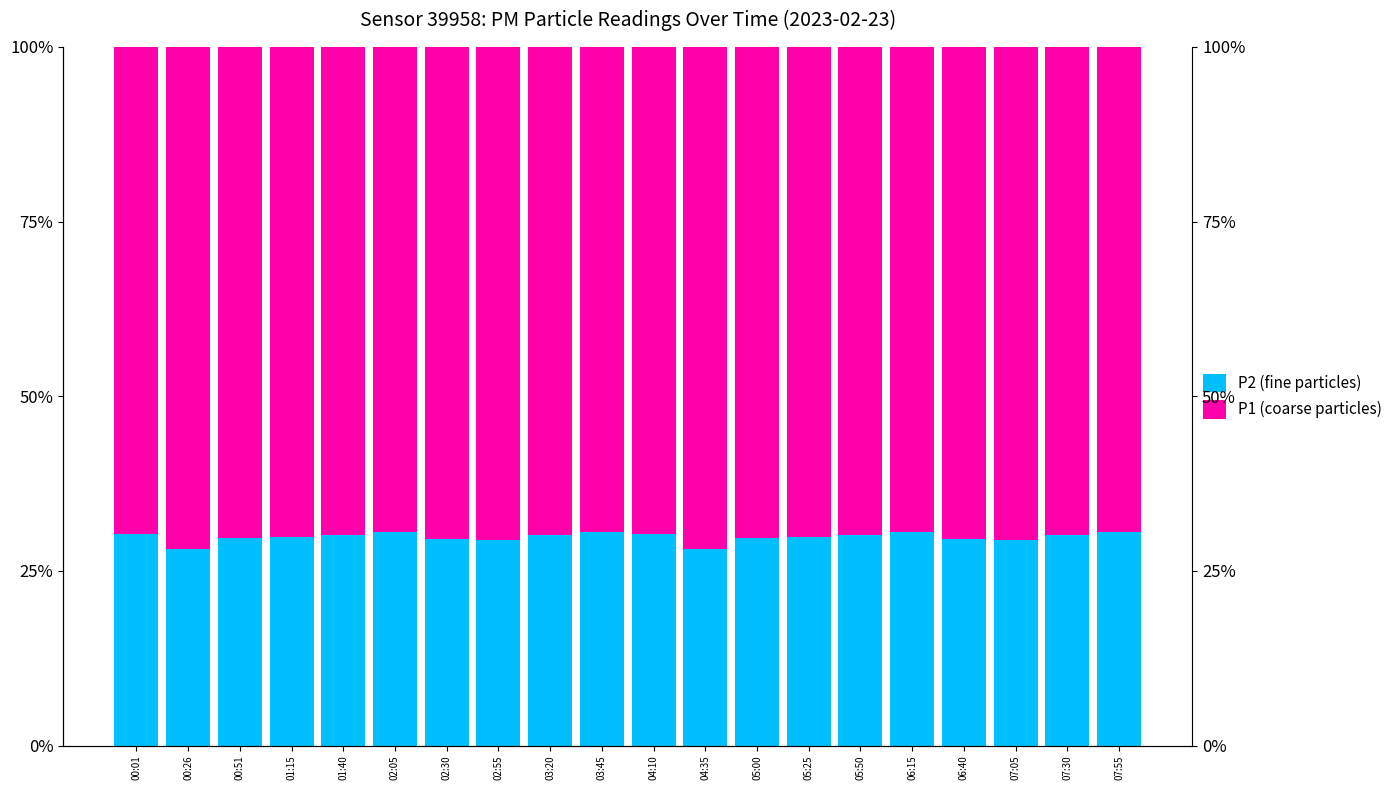

What position from the left is 02:30?

7